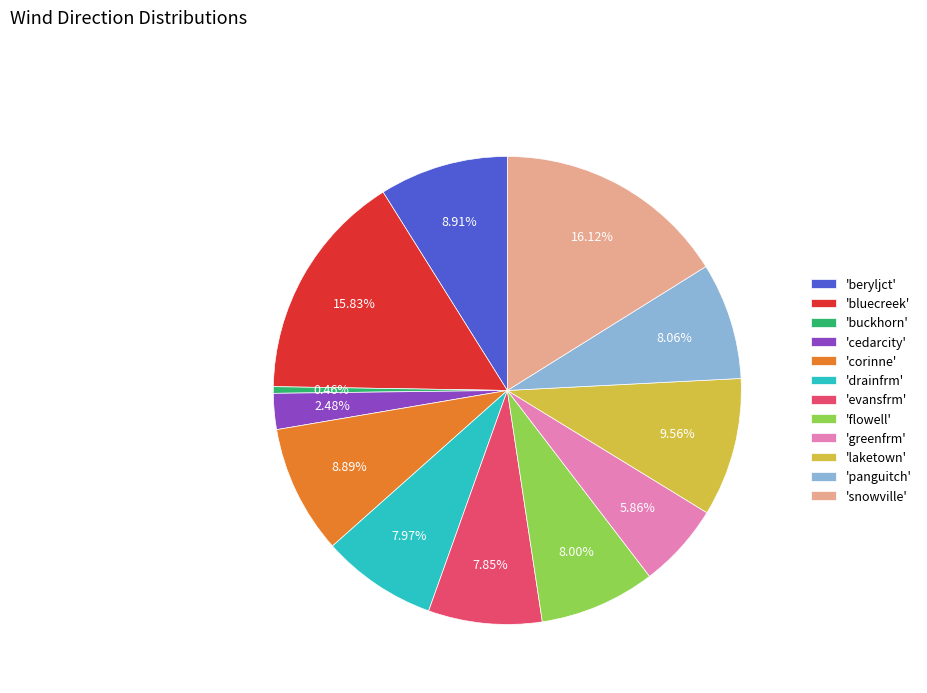

Is there any slice that represents more than half of the pie?

No